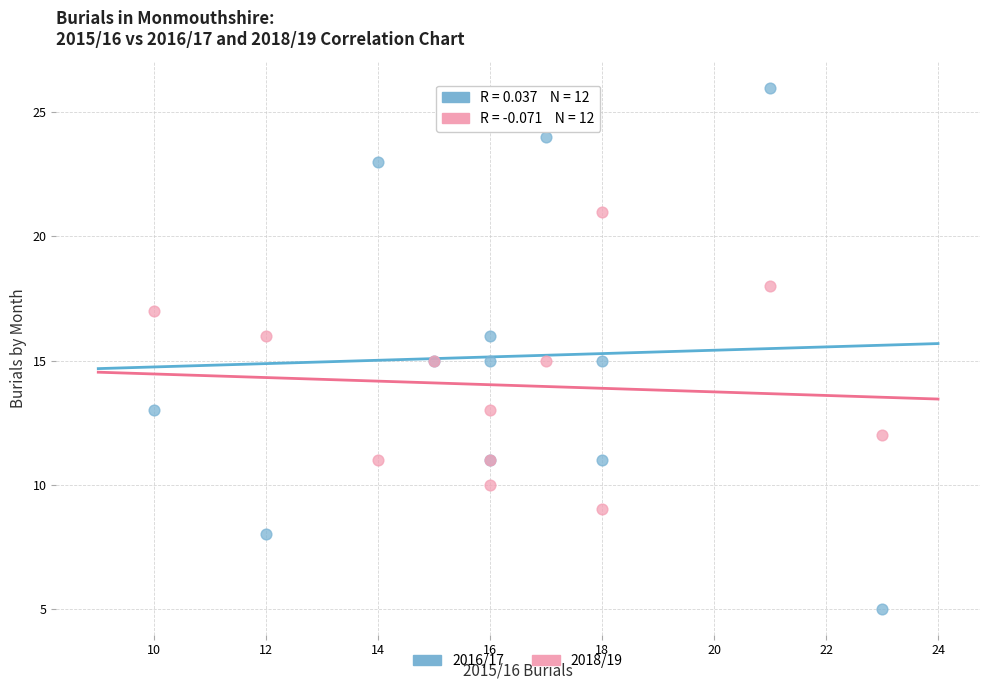

Which series reaches the minimum Y coordinate?

2016/17